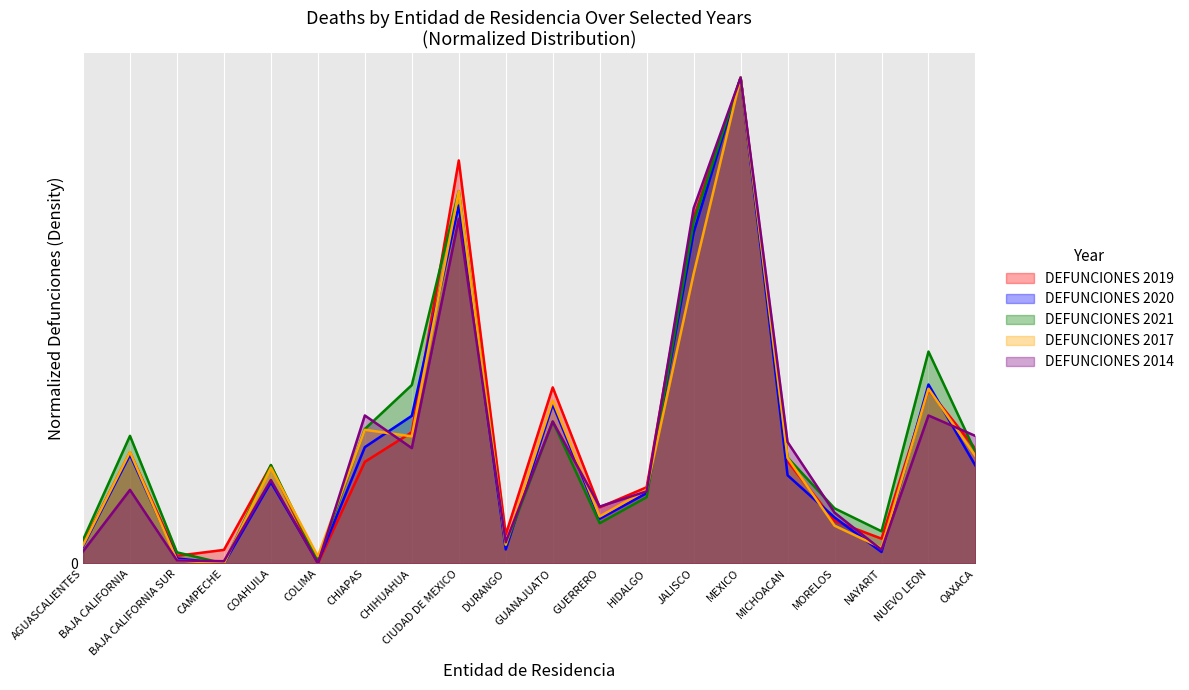

Which series changed the most between CIUDAD DE MEXICO and HIDALGO?

DEFUNCIONES 2019